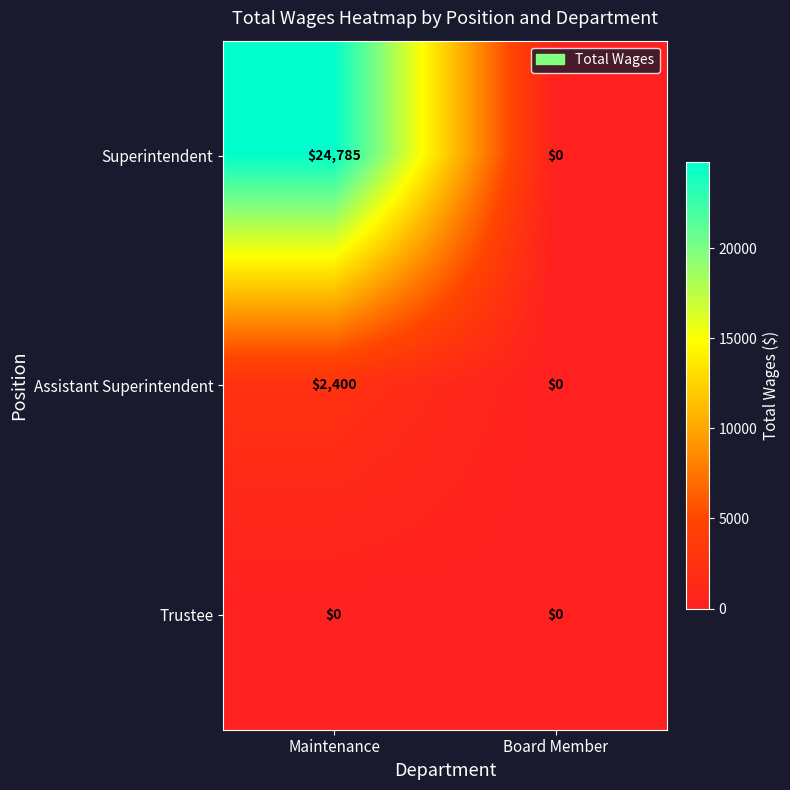

At Maintenance, list the series in order from largest to smallest.

Superintendent, Assistant Superintendent, Trustee